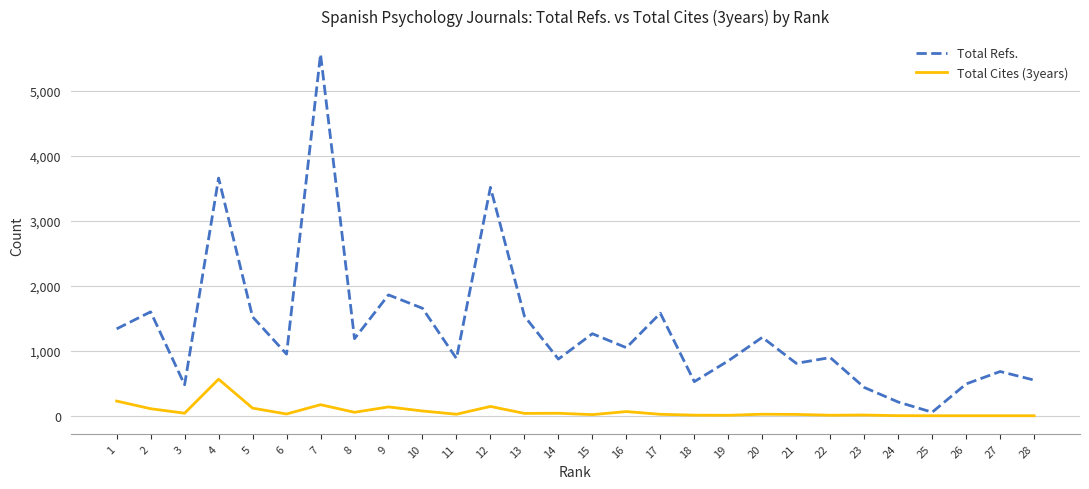

List the series in order of their overall mean, lowest first.

Total Cites (3years), Total Refs.